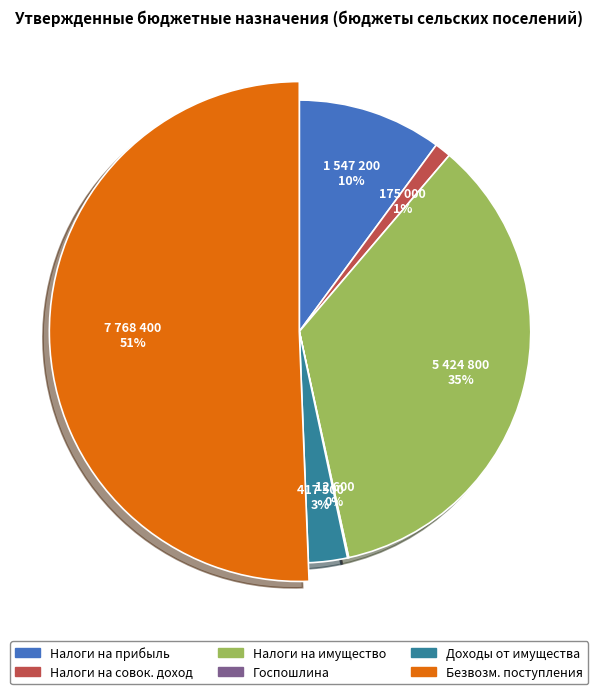

Combined, do ДОХОДЫ ОТ ИСПОЛЬЗОВАНИЯ ИМУЩЕСТВА and БЕЗВОЗМЕЗДНЫЕ ПОСТУПЛЕНИЯ account for over 50%?

Yes